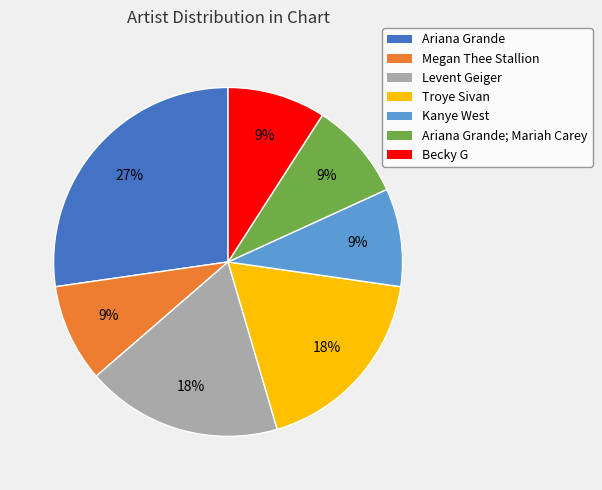

To the nearest percent, what is the difference between the largest and smallest slice percentages?

18%